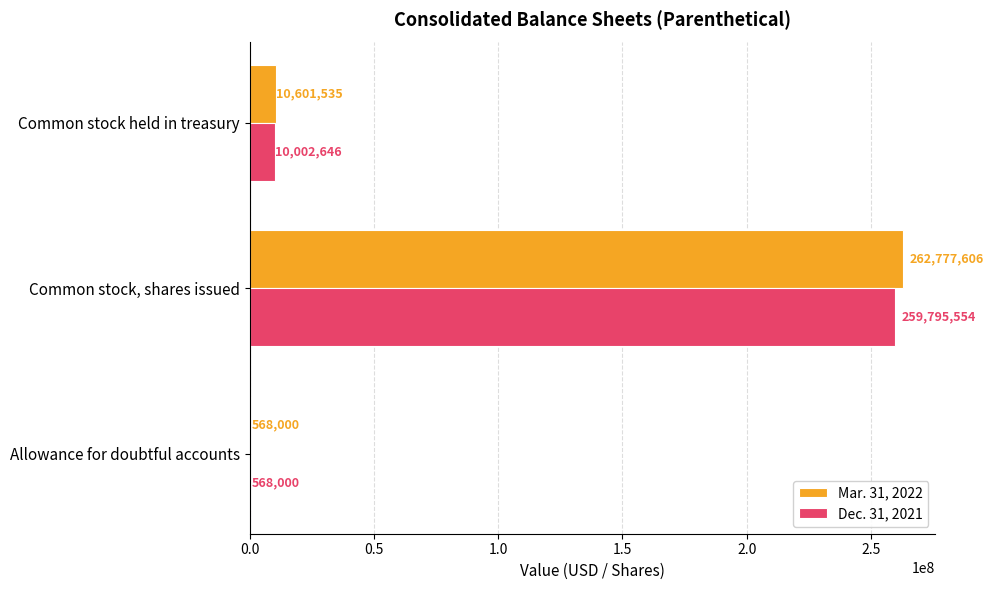

Where is Mar. 31, 2022 nearest to the value 131672803?

Common stock held in treasury